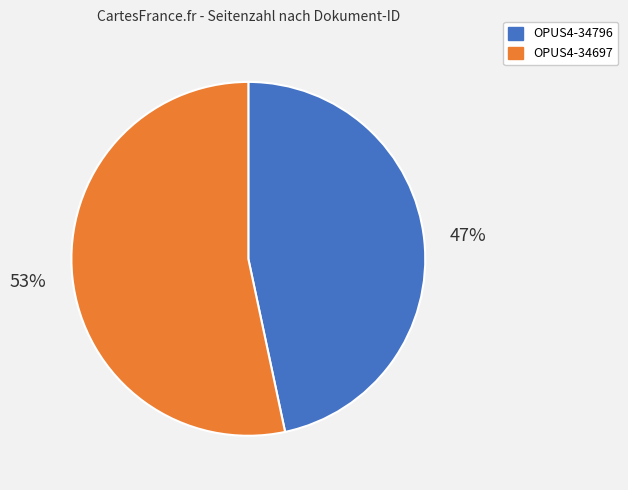

Which slice is the smallest?

OPUS4-34796